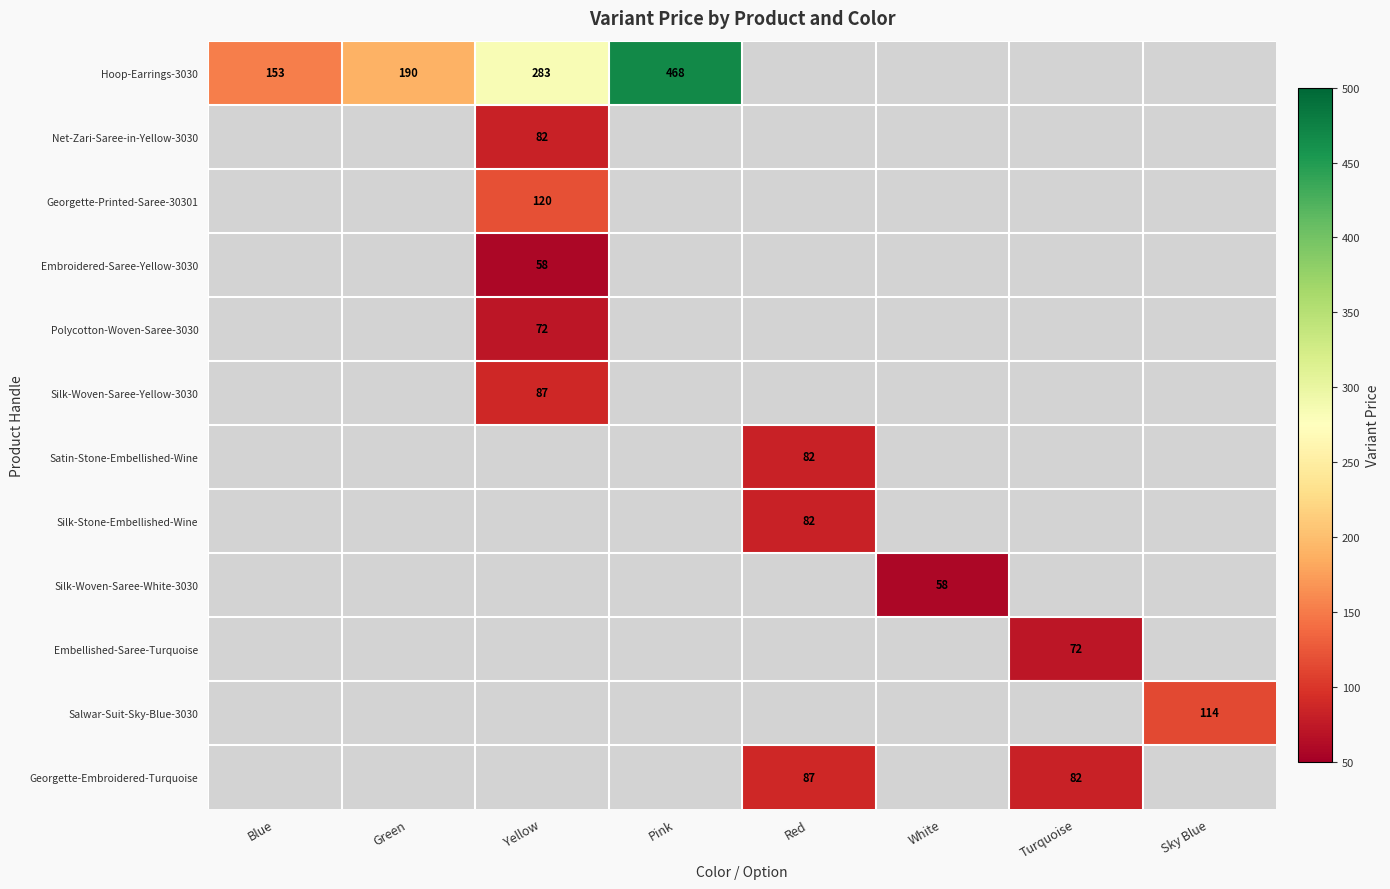

What is the minimum value shown in the chart?

58.0